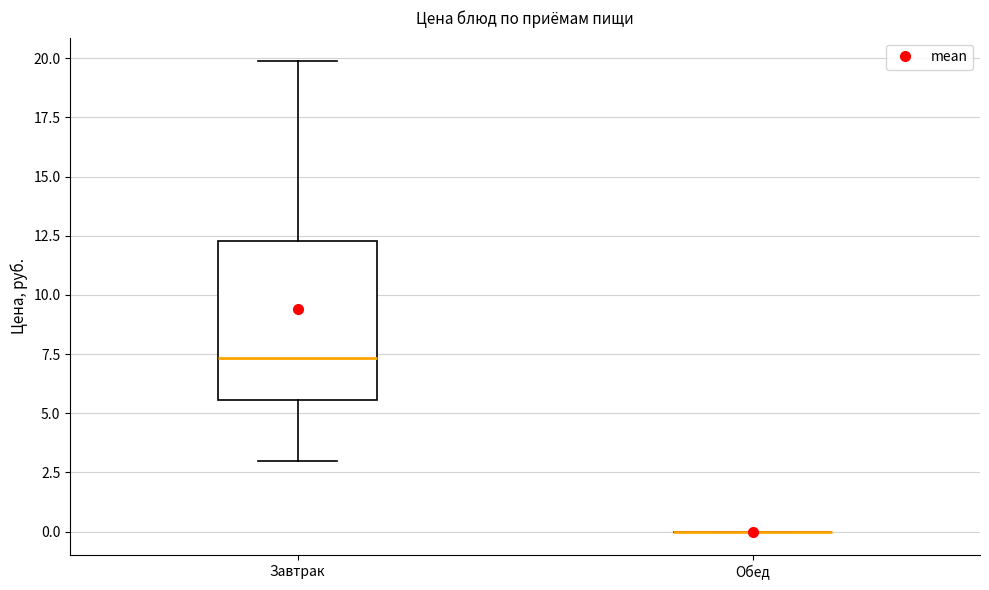

Reading left to right, transcribe this box plot: for each box, give where its median line is, the range the box spans, and where its two whiskers end, as read against the y-axis. The values are not printed on the chart, so give them approximately, as read against the axis.

Завтрак: median 7.5, box 5.5 to 12.5, whiskers 3.0 to 20.0
Обед: box collapsed to a line at 0.0, whiskers 0.0 to 0.0